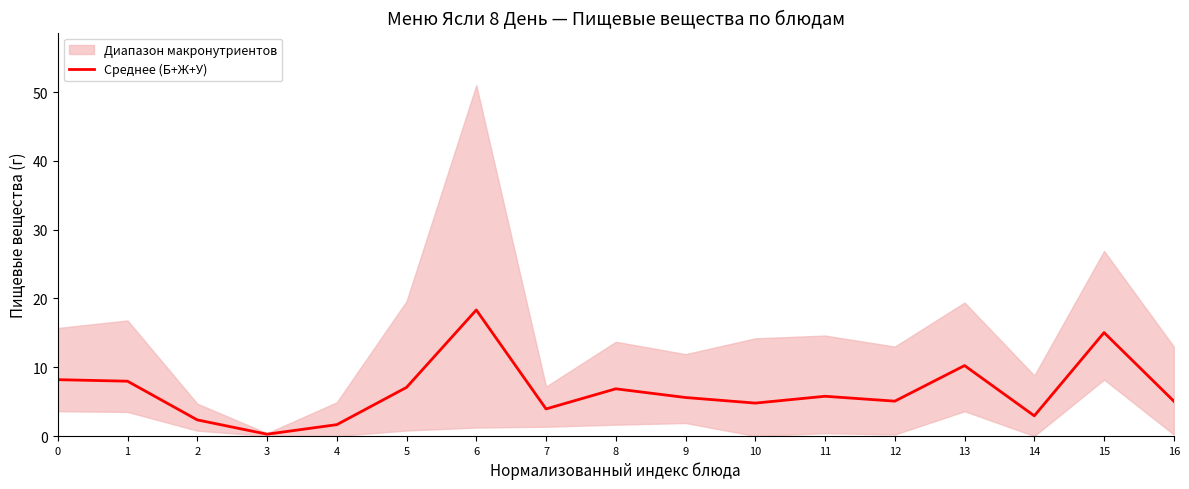

What is the average value?

6.5